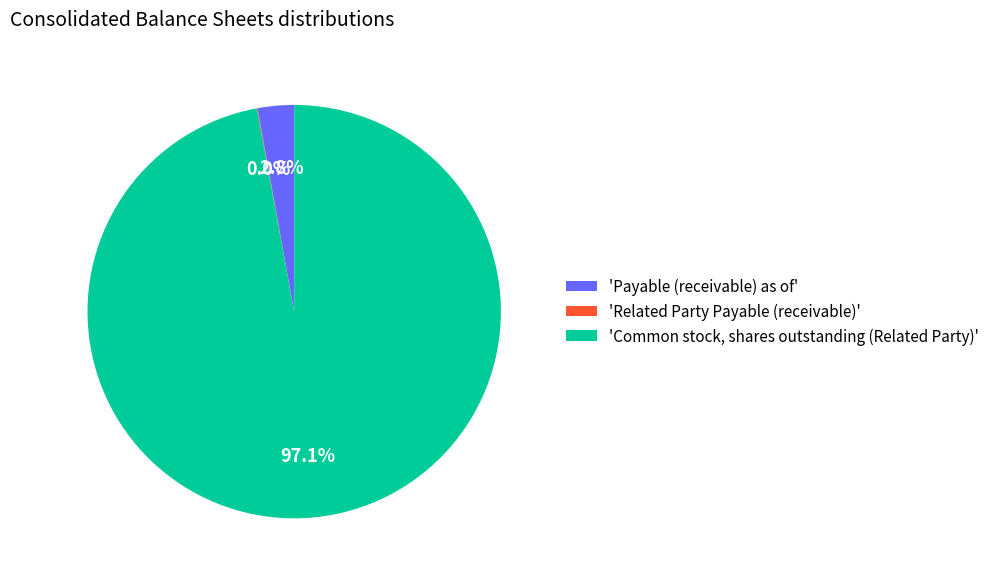

Which slice is the largest?

'Common stock, shares outstanding (Related Party)'